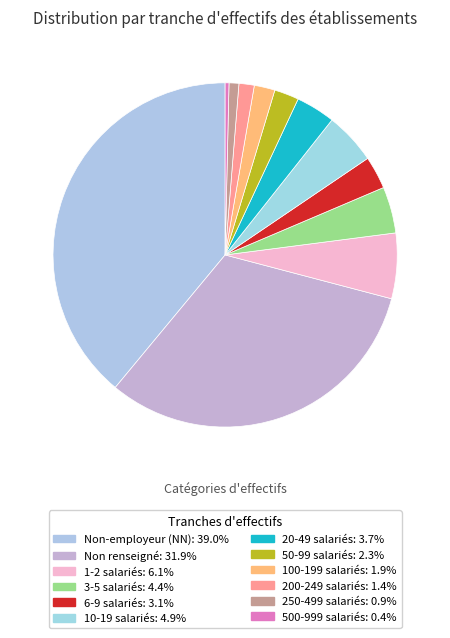

How many segments does this pie chart have?

12